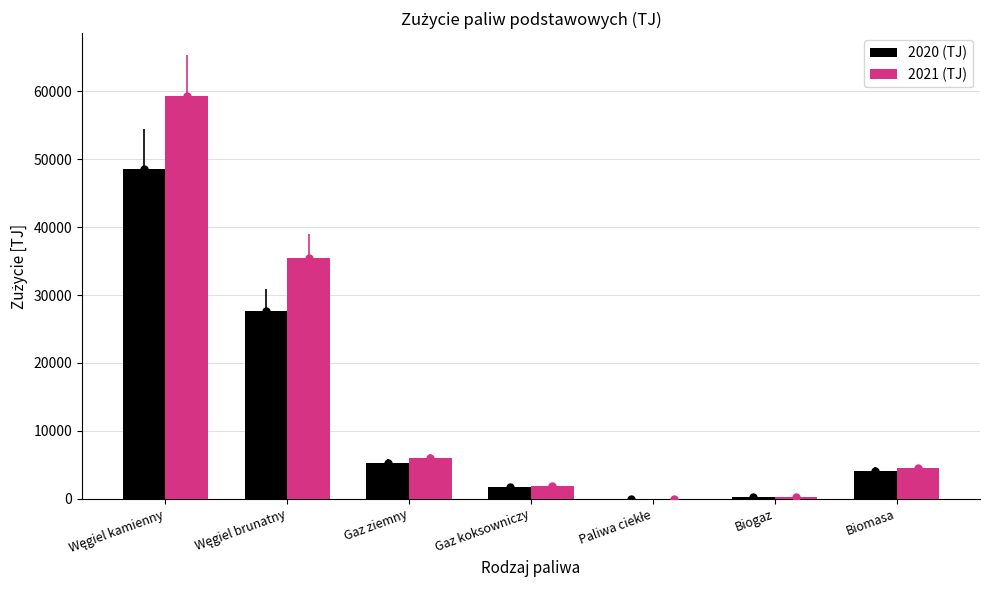

What is the average value of the 2021 (TJ) series?

15356.5